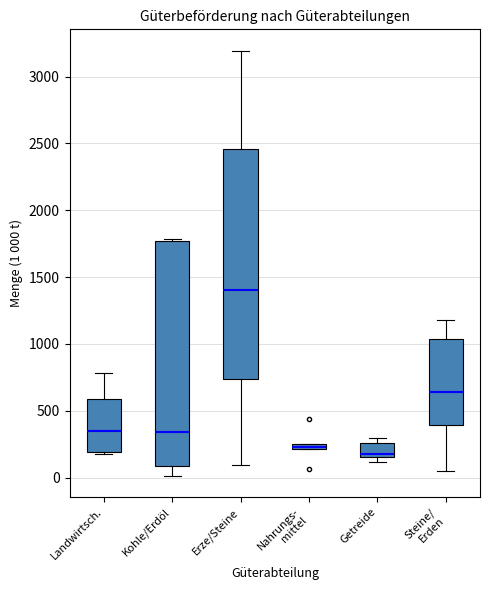

Which box has the highest median line?

Erze/Steine